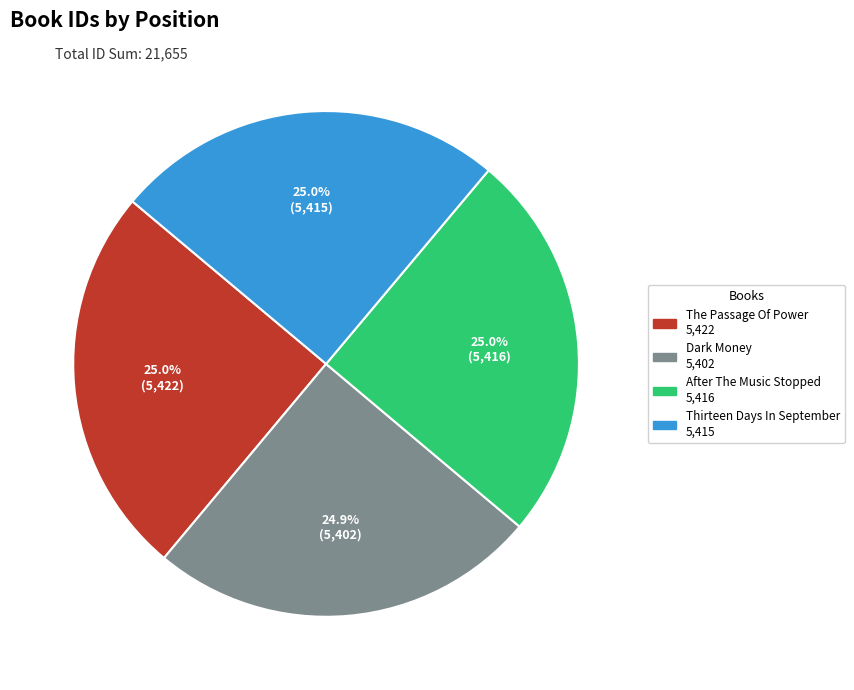

True or false: After The Music Stopped accounts for 25% of the total.

True